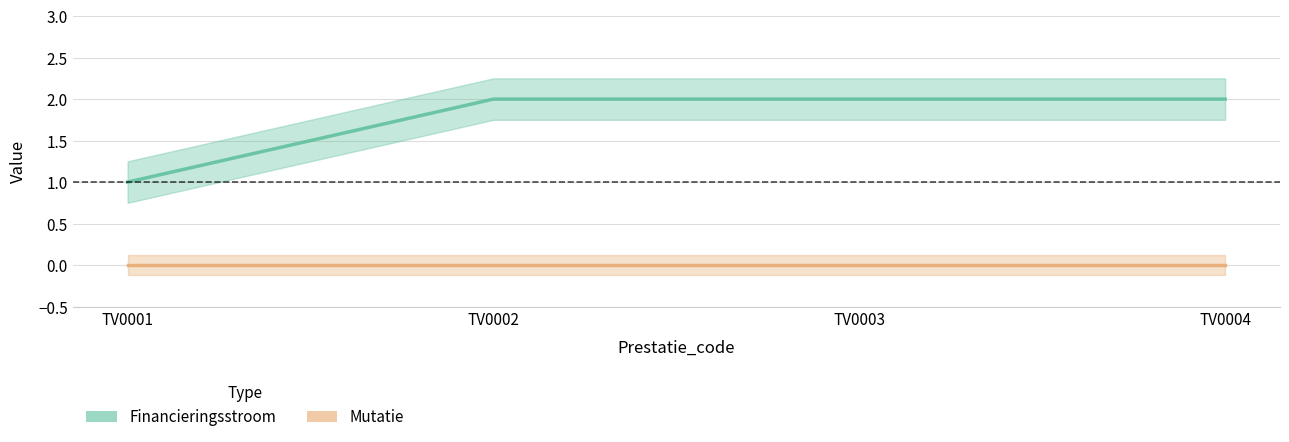

What is the difference between the maximum and minimum values?

1